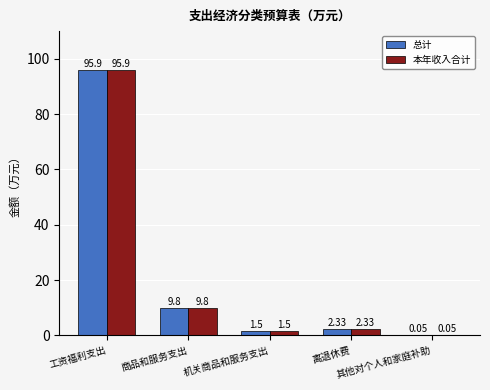

Does the chart contain stacked bars?

No